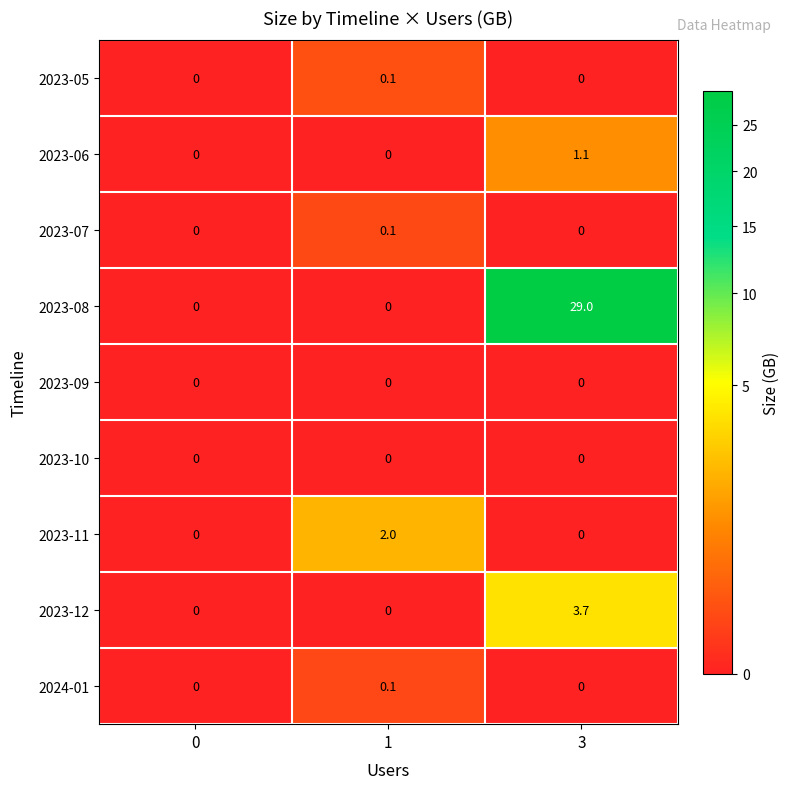

At how many categories does at least one series exceed 23?

1